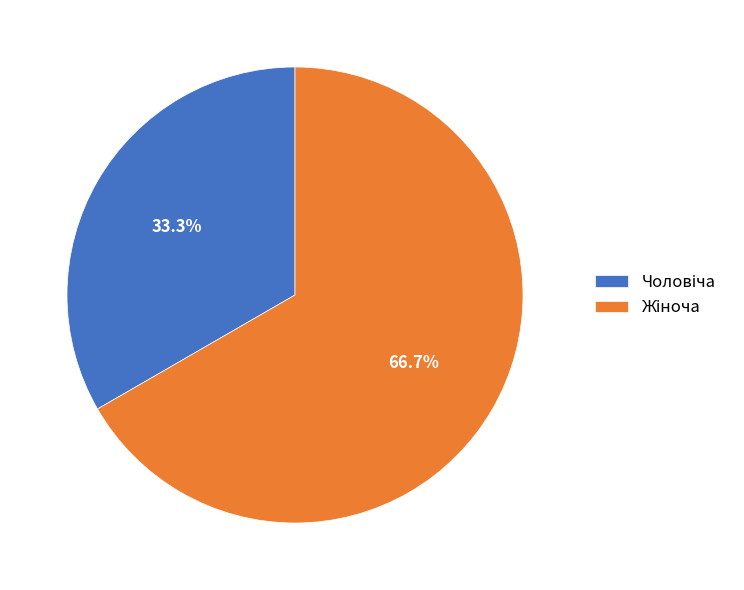

Is there a majority slice in this chart?

Yes